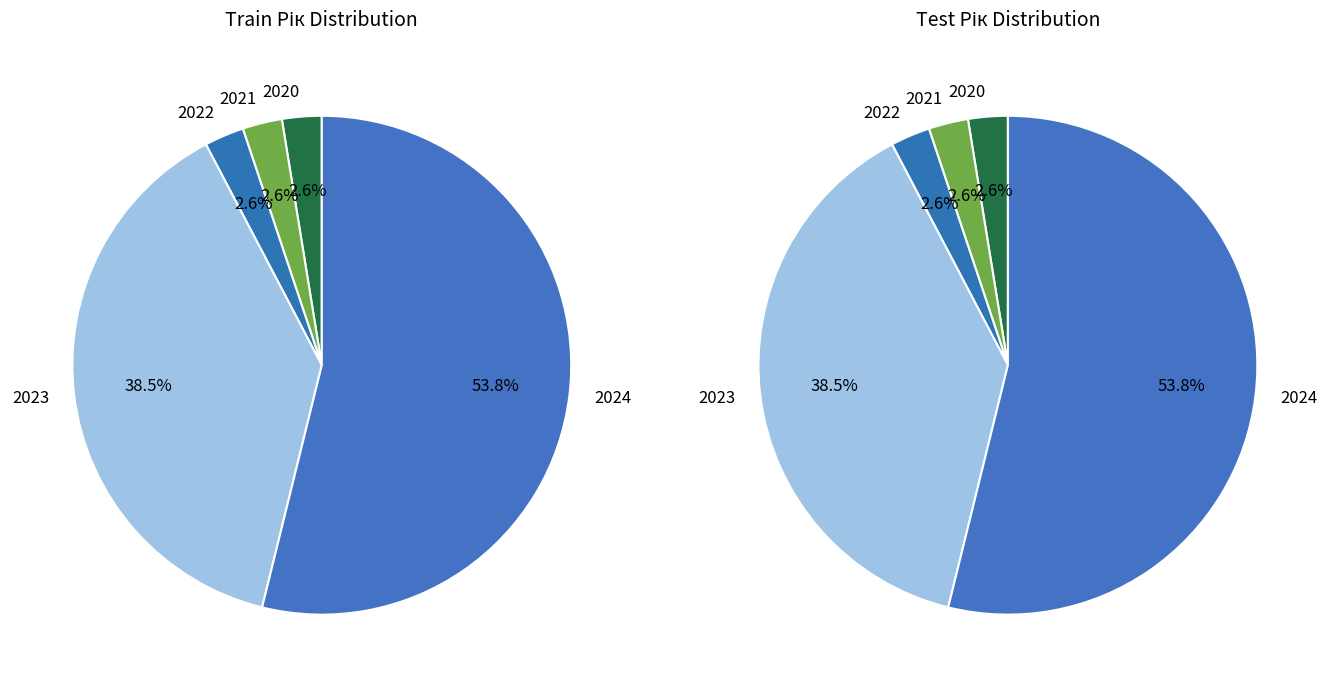

Is there a majority slice in this chart?

Yes